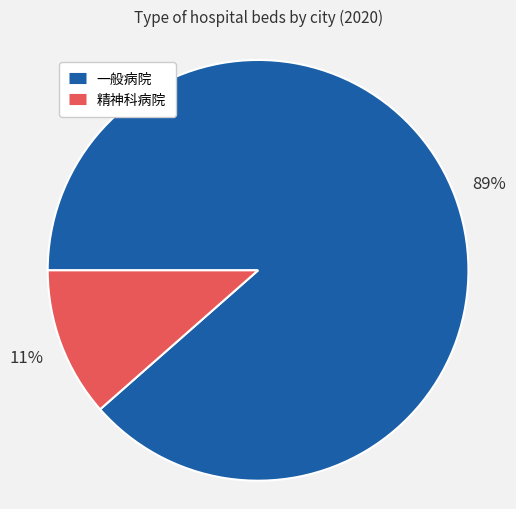

Does any single category account for the majority?

Yes